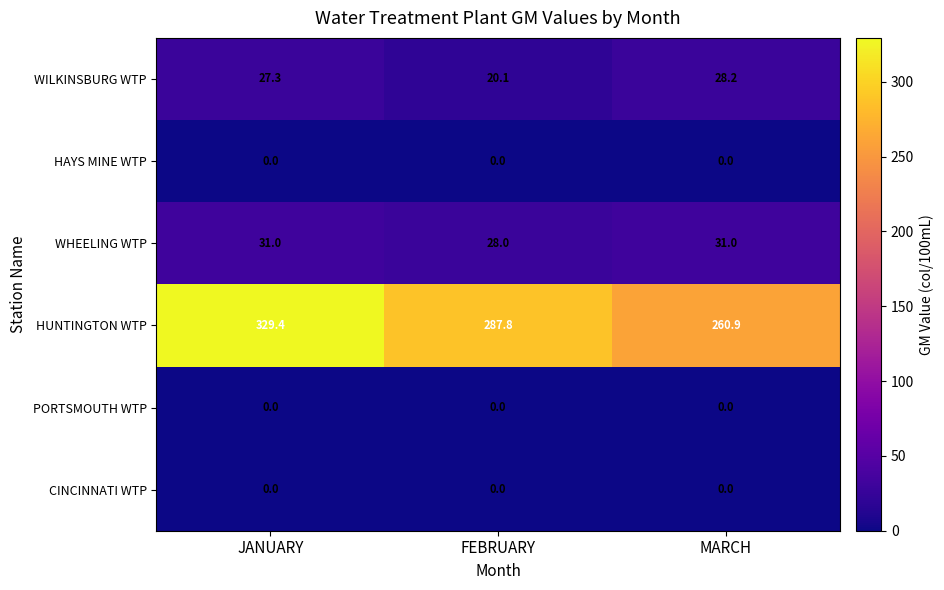

What is the average value of the HUNTINGTON WTP series?

292.7